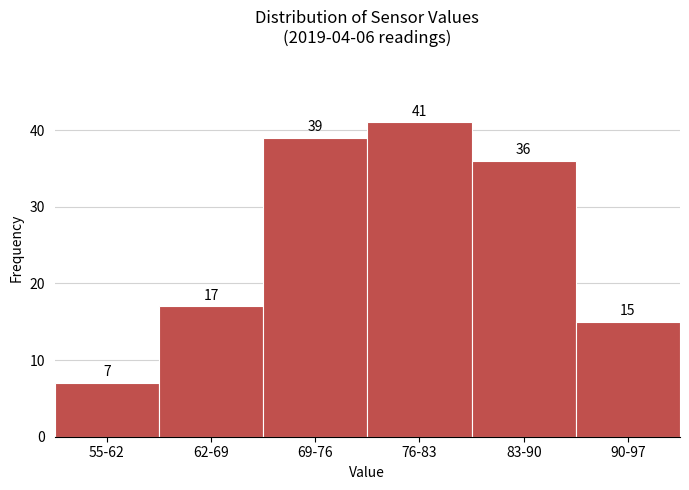

Reading left to right, transcribe all the data shown in this chart.

55-62=7	62-69=17	69-76=39	76-83=41	83-90=36	90-97=15